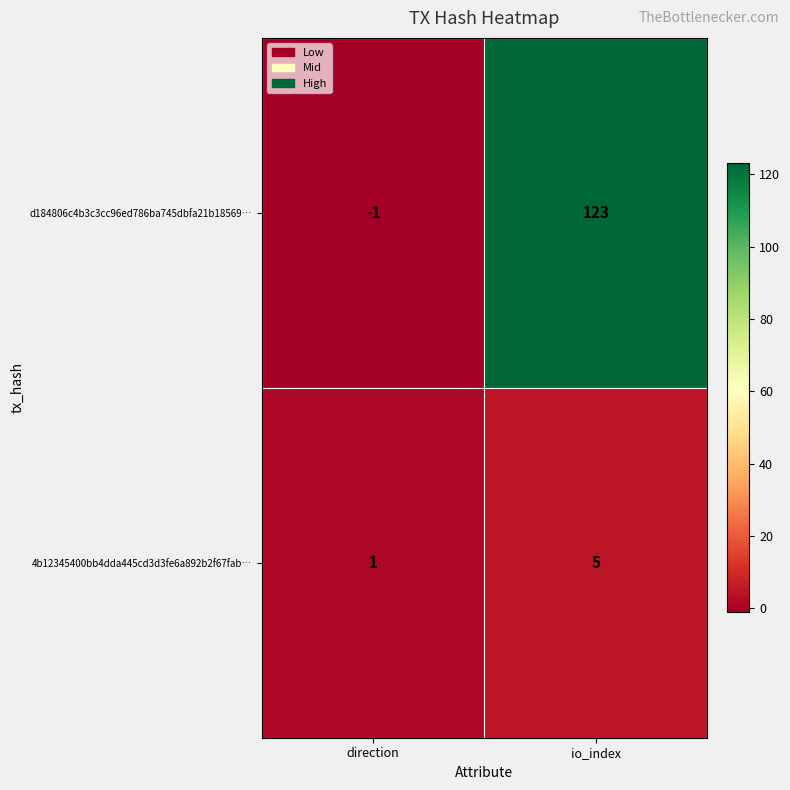

At which label is 4b12345400bb4dda445cd3d3fe6a892b2f67fab… closest to 3?

direction